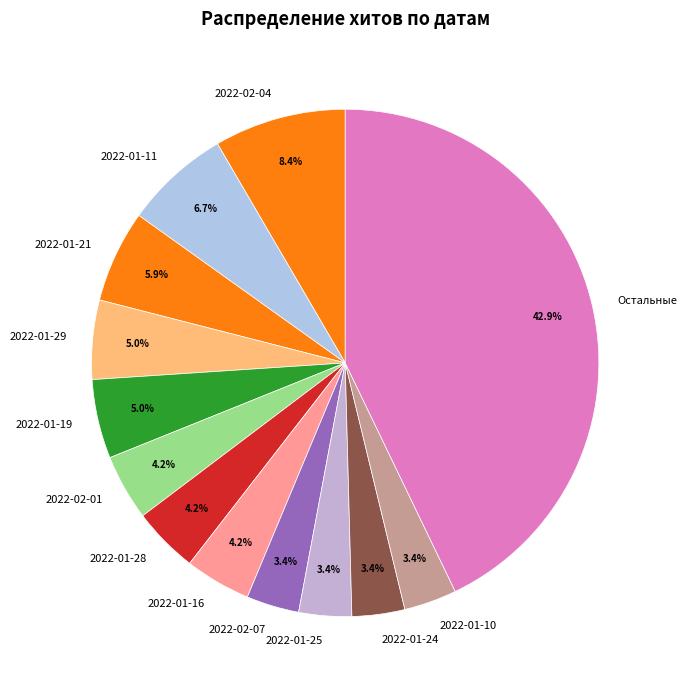

Between 2022-02-07 and 2022-02-01, which is larger?

2022-02-01